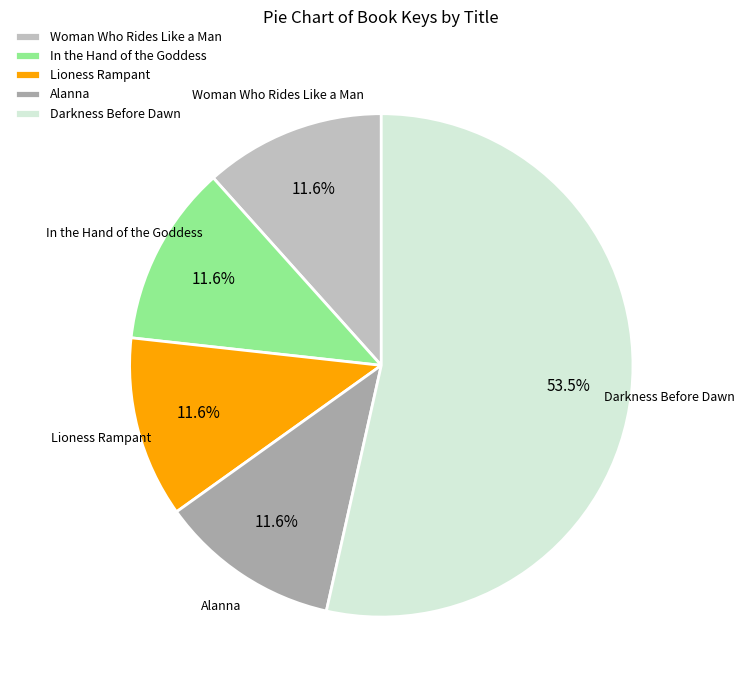

Is Darkness Before Dawn the majority of the pie?

Yes